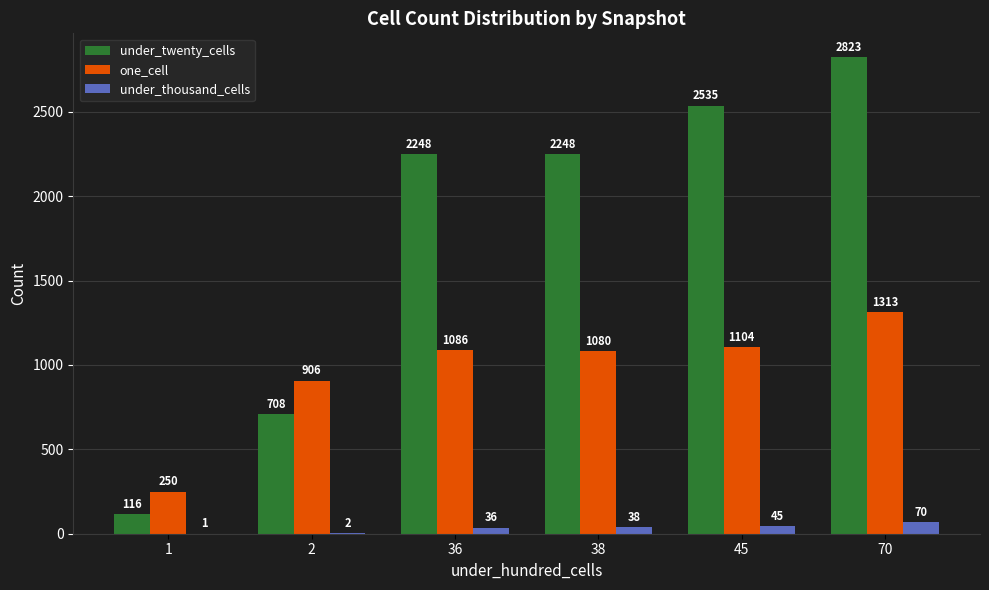

How many data points does each series have?

6